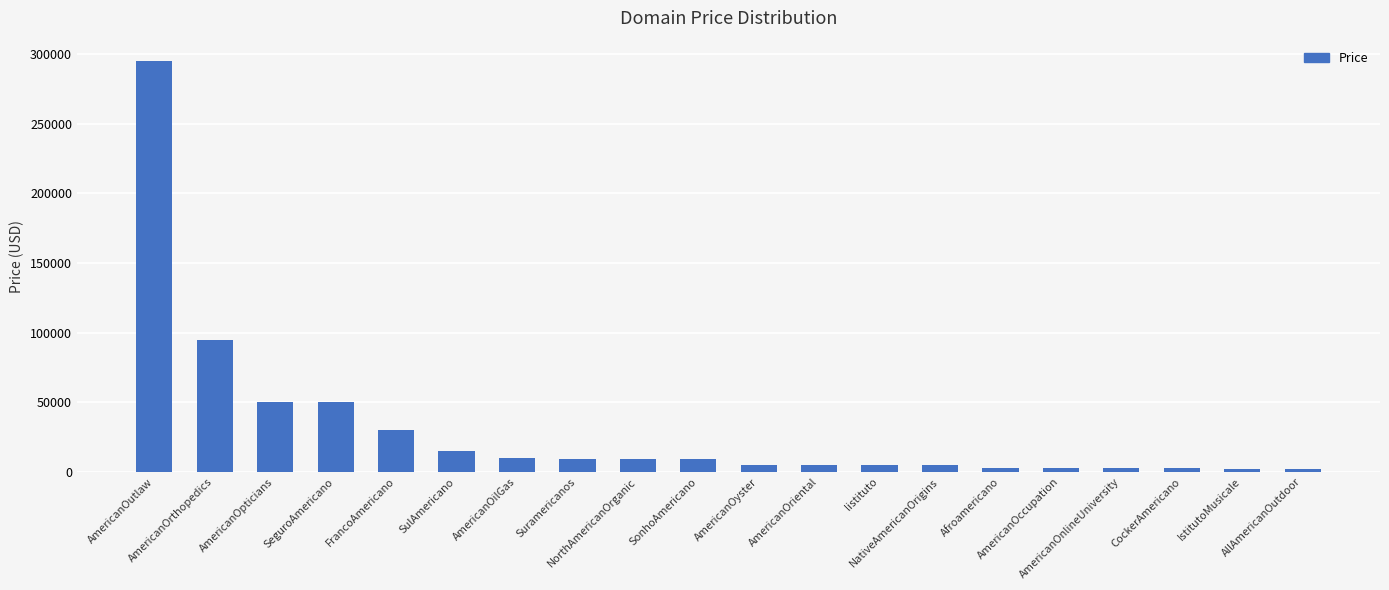

Where does the data first go above 8888?

AmericanOutlaw